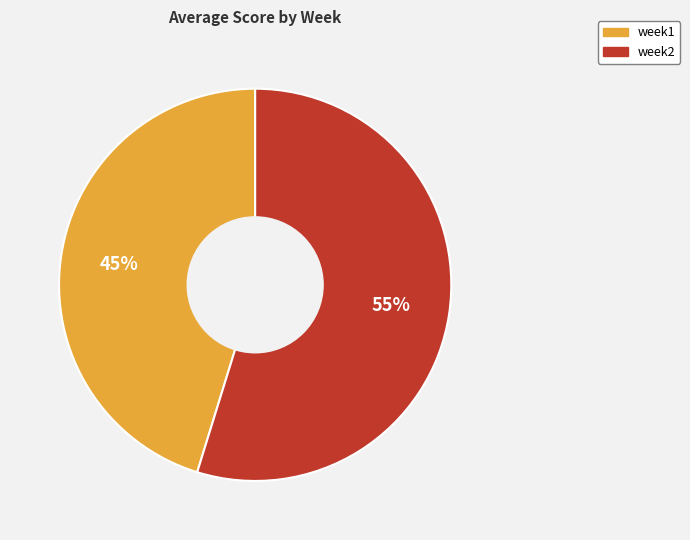

To the nearest percent, what is the average slice percentage?

50%